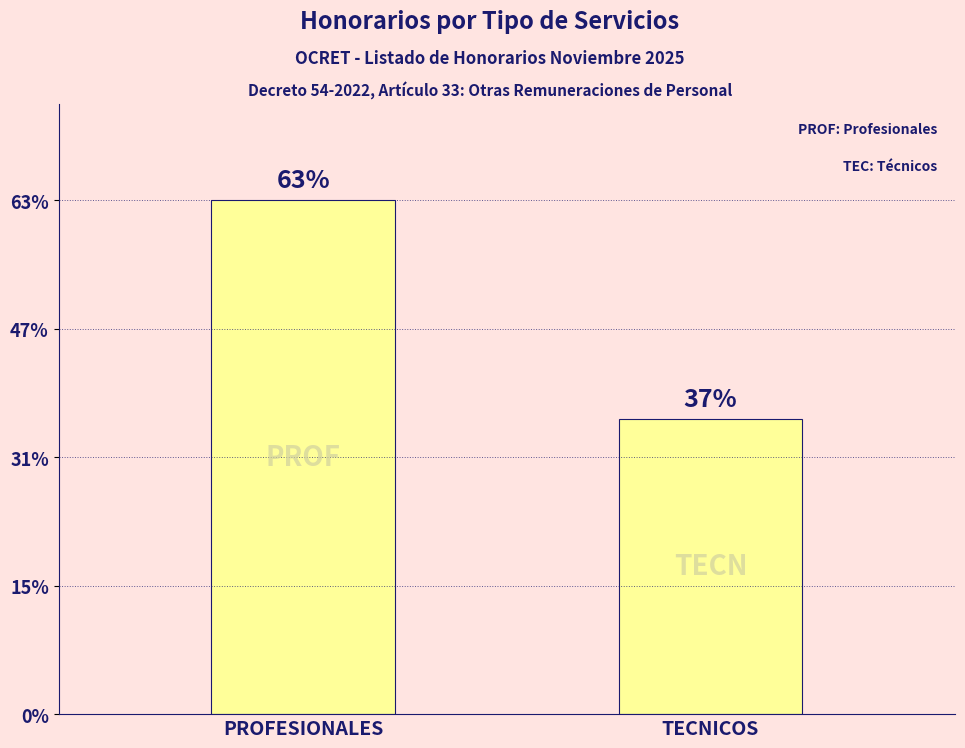

What is the label of the 1st bar from the left?

PROFESIONALES